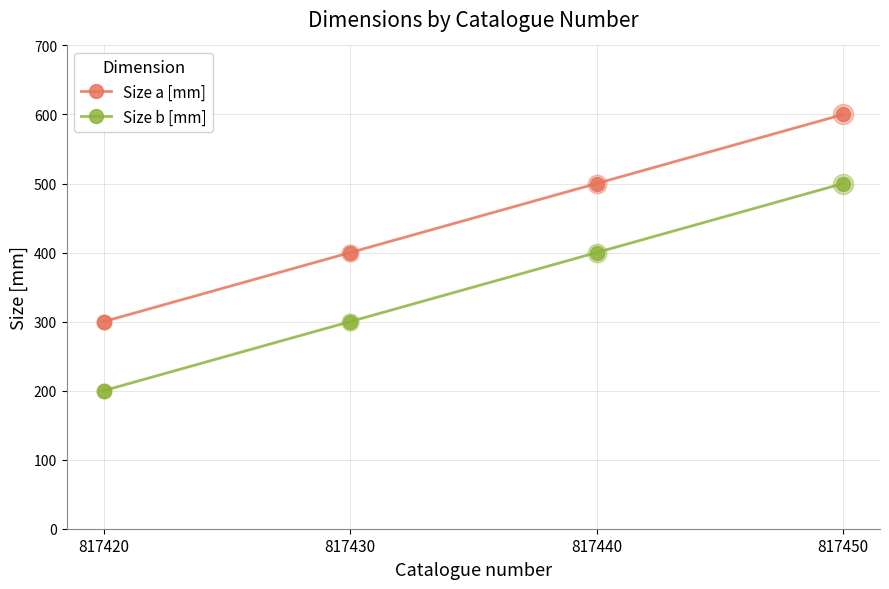

Which series has the largest total across all categories?

Size a [mm]